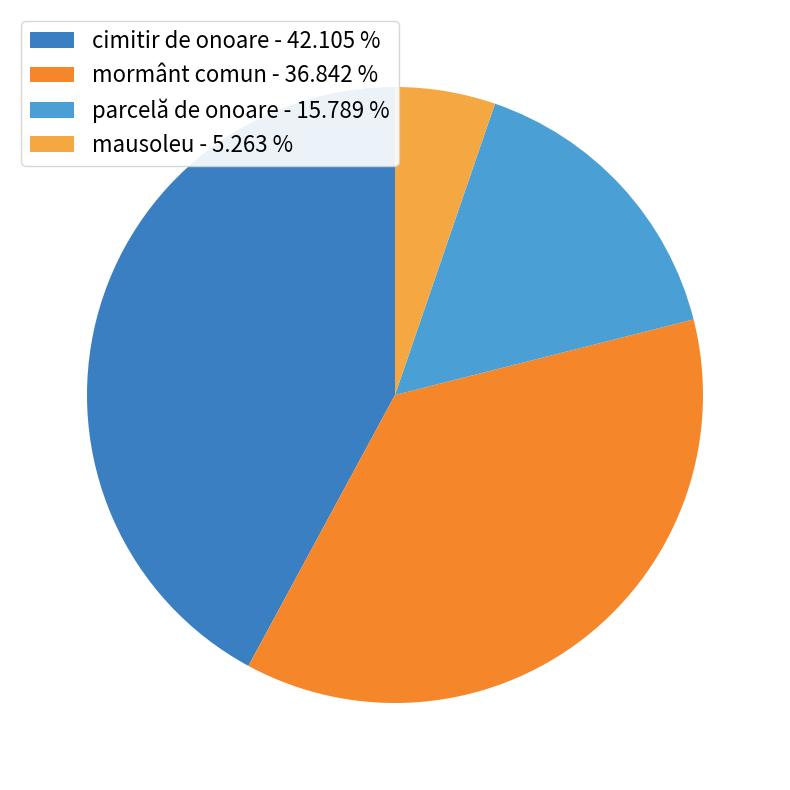

Combined, do cimitir de onoare - 42.105 % and parcelă de onoare - 15.789 % account for over 50%?

Yes